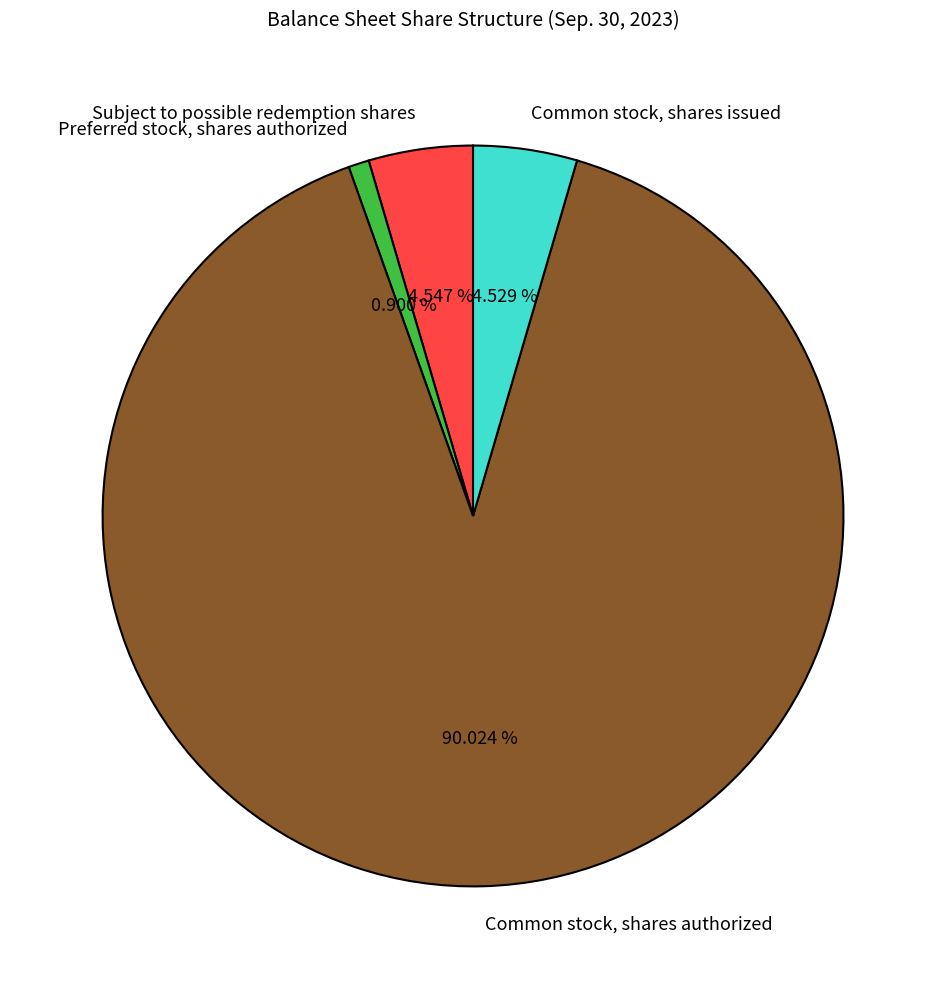

What percentage is the Common stock, shares authorized slice, to the nearest percent?

90%